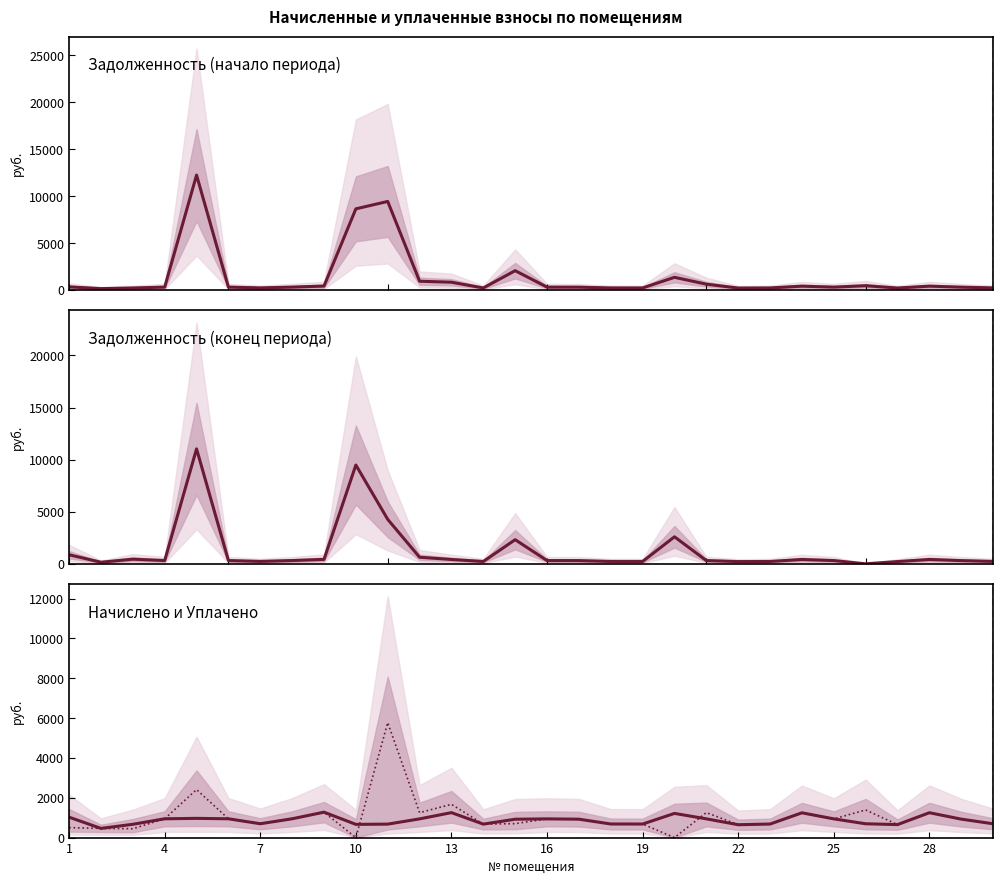

What is the total value across all series at 22?

1722.2